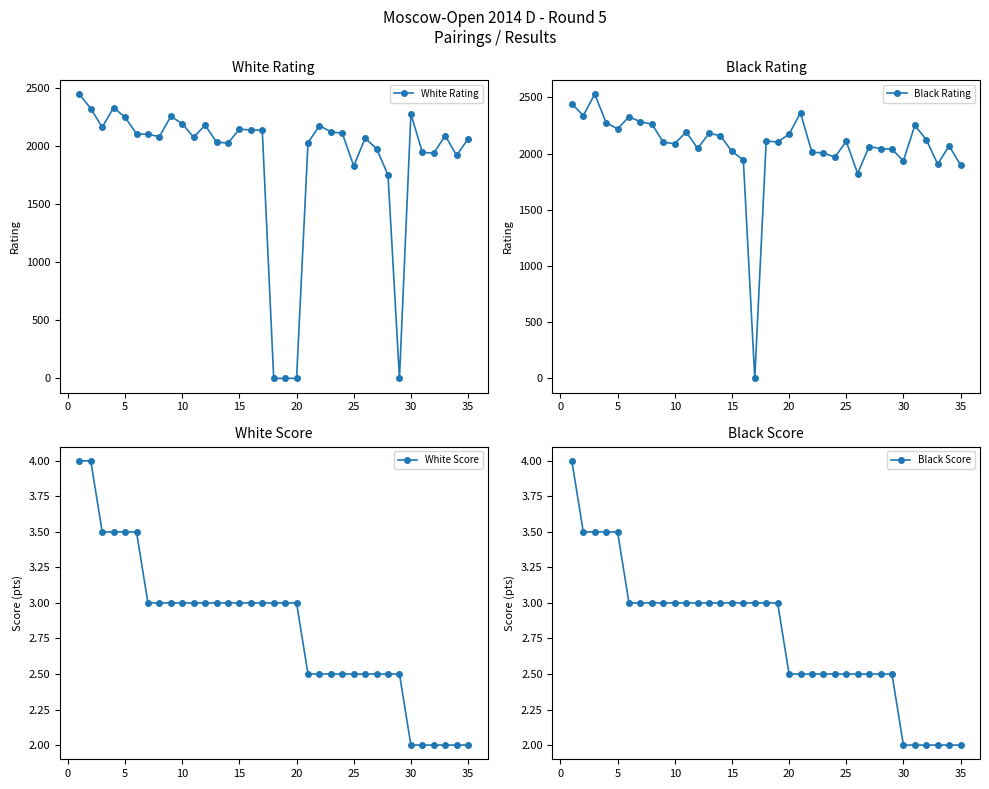

Reading right to left, list all the values displayed in this chart.

White Rating: 2063.0	1919.0	2090.0	1939.0	1946.0	2278.0	0.0	1750.0	1977.0	2068.0	1829.0	2110.0	2123.0	2176.0	2028.0	0.0	0.0	0.0	2137.0	2138.0	2146.0	2025.0	2035.0	2180.0	2075.0	2193.0	2255.0	2081.0	2101.0	2106.0	2248.0	2331.0	2163.0	2323.0	2447.0
Black Rating: 1897.0	2068.0	1905.0	2124.0	2250.0	1935.0	2038.0	2044.0	2062.0	1822.0	2108.0	1966.0	2007.0	2010.0	2361.0	2172.0	2102.0	2111.0	0.0	1944.0	2018.0	2159.0	2179.0	2046.0	2191.0	2087.0	2100.0	2262.0	2282.0	2327.0	2219.0	2274.0	2528.0	2337.0	2442.0
White Score: 2.0	2.0	2.0	2.0	2.0	2.0	2.5	2.5	2.5	2.5	2.5	2.5	2.5	2.5	2.5	3.0	3.0	3.0	3.0	3.0	3.0	3.0	3.0	3.0	3.0	3.0	3.0	3.0	3.0	3.5	3.5	3.5	3.5	4.0	4.0
Black Score: 2.0	2.0	2.0	2.0	2.0	2.0	2.5	2.5	2.5	2.5	2.5	2.5	2.5	2.5	2.5	2.5	3.0	3.0	3.0	3.0	3.0	3.0	3.0	3.0	3.0	3.0	3.0	3.0	3.0	3.0	3.5	3.5	3.5	3.5	4.0